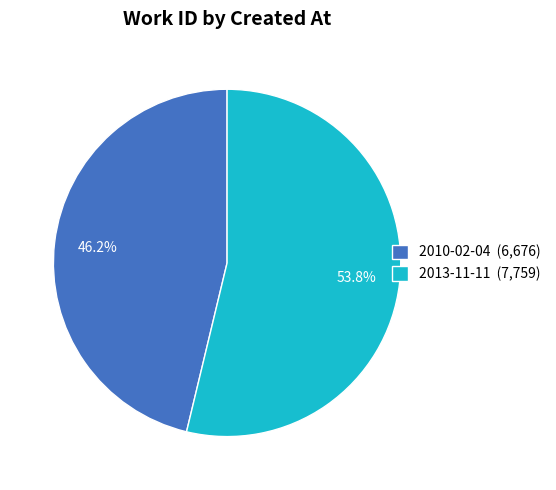

To the nearest percent, what is the difference between the largest and smallest slice percentages?

8%